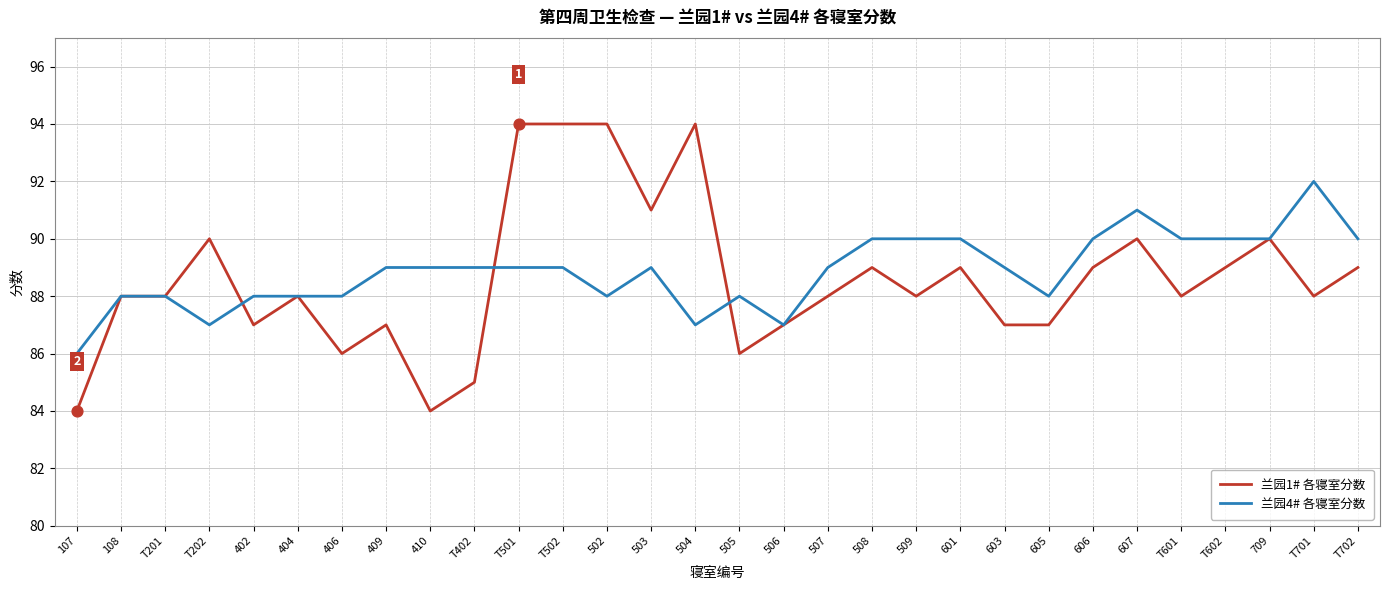

At how many categories does at least one series exceed 85?

30